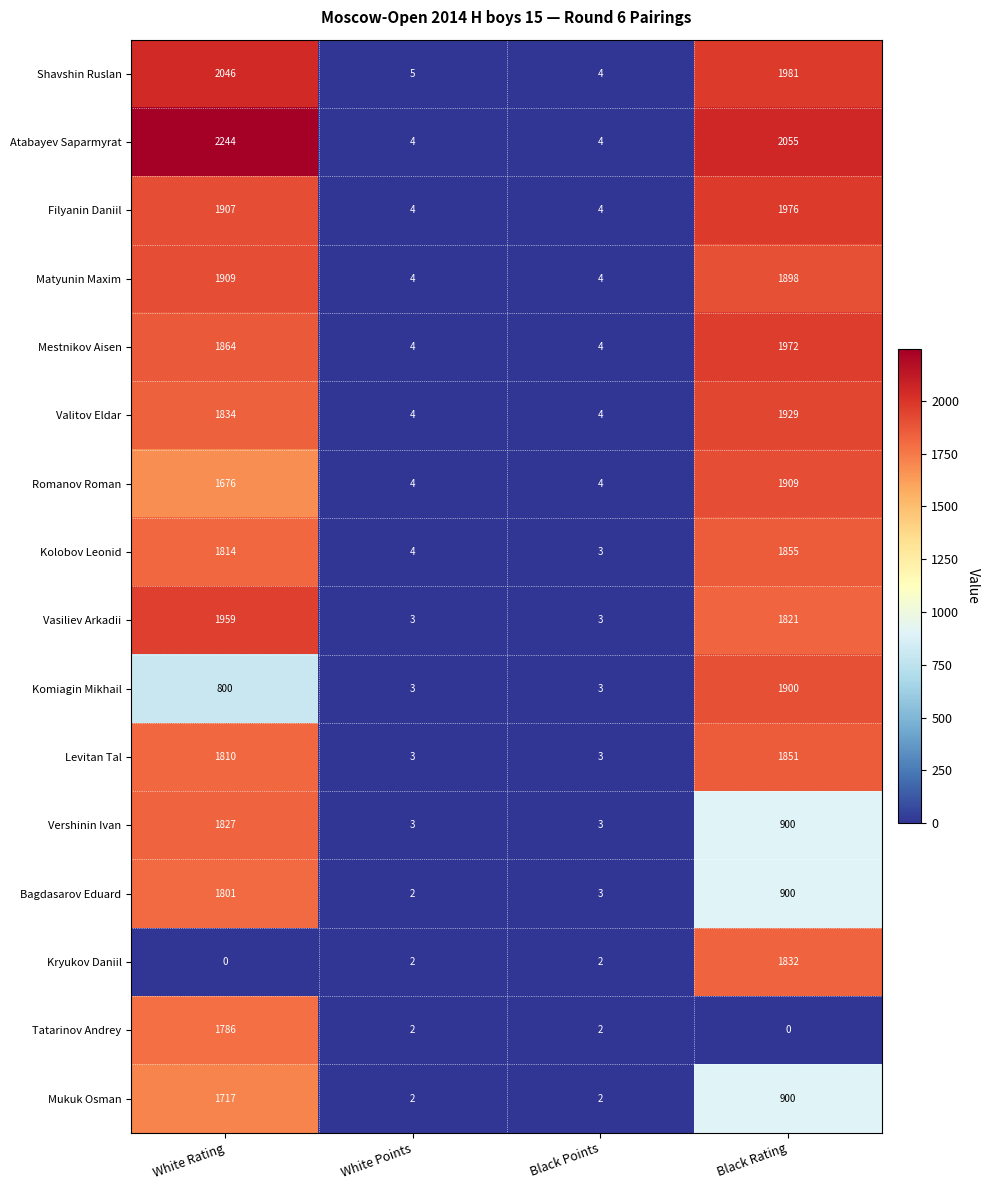

What is the difference between the second highest and minimum values in the Romanov Roman series?

1672